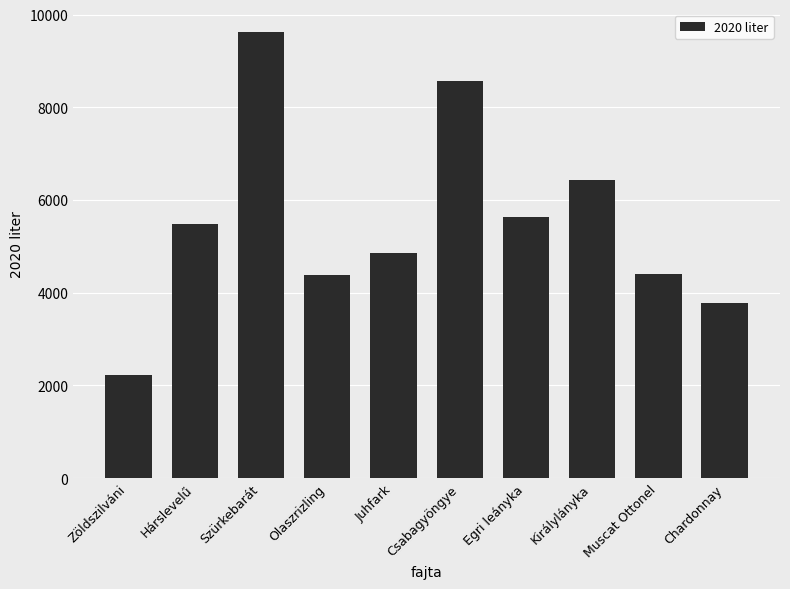

Between Királylányka and Hárslevelű, which is larger?

Királylányka